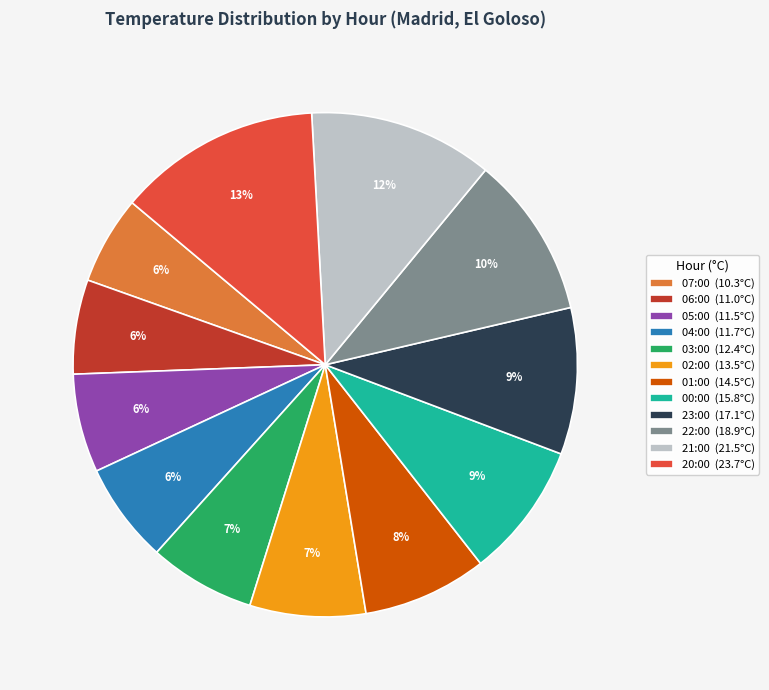

Approximately how many times larger is the value at 20:00 compared to 21:00?

1.1